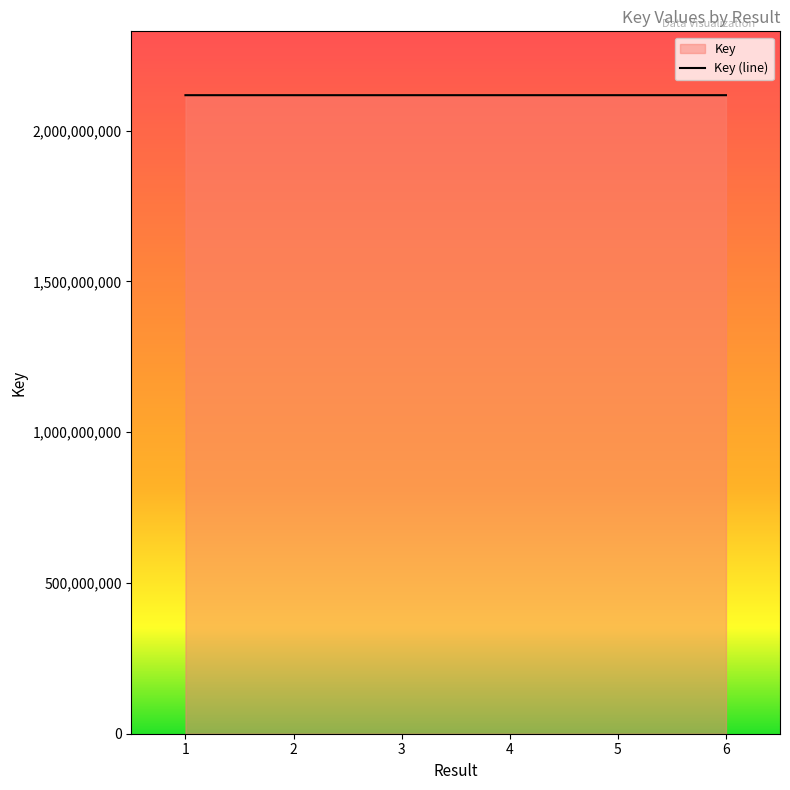

How many lines are shown in the chart?

1